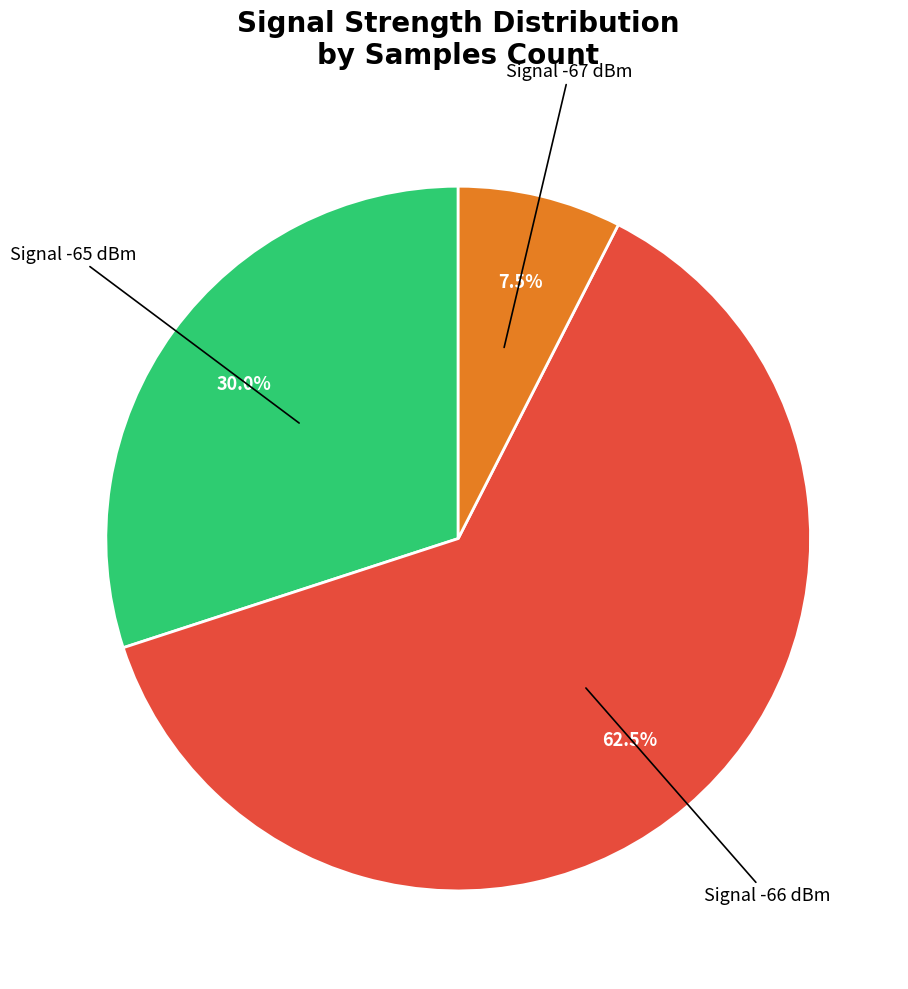

To the nearest percent, what is the average slice percentage?

33%